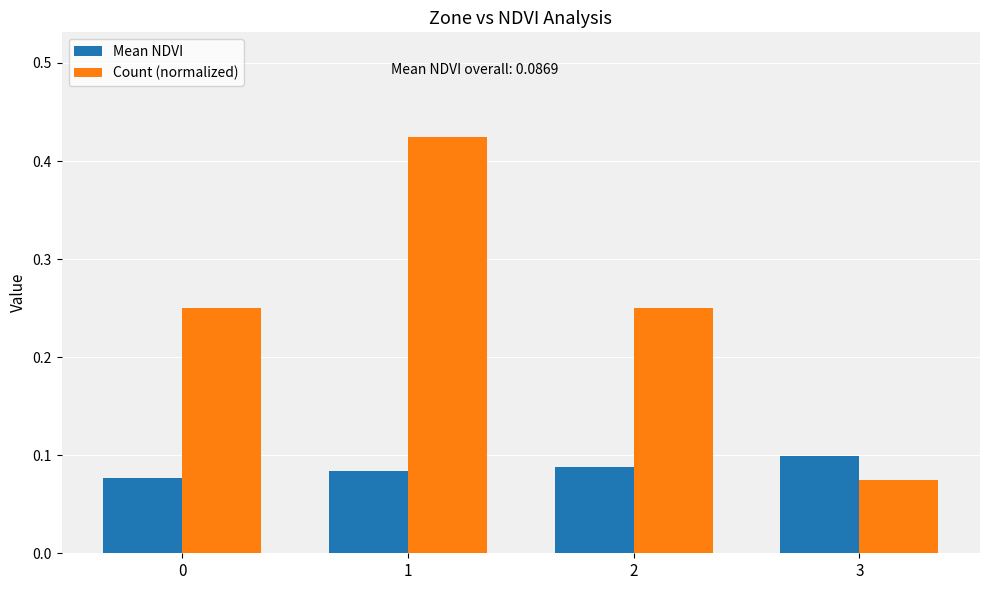

Count the number of data series in this chart.

2